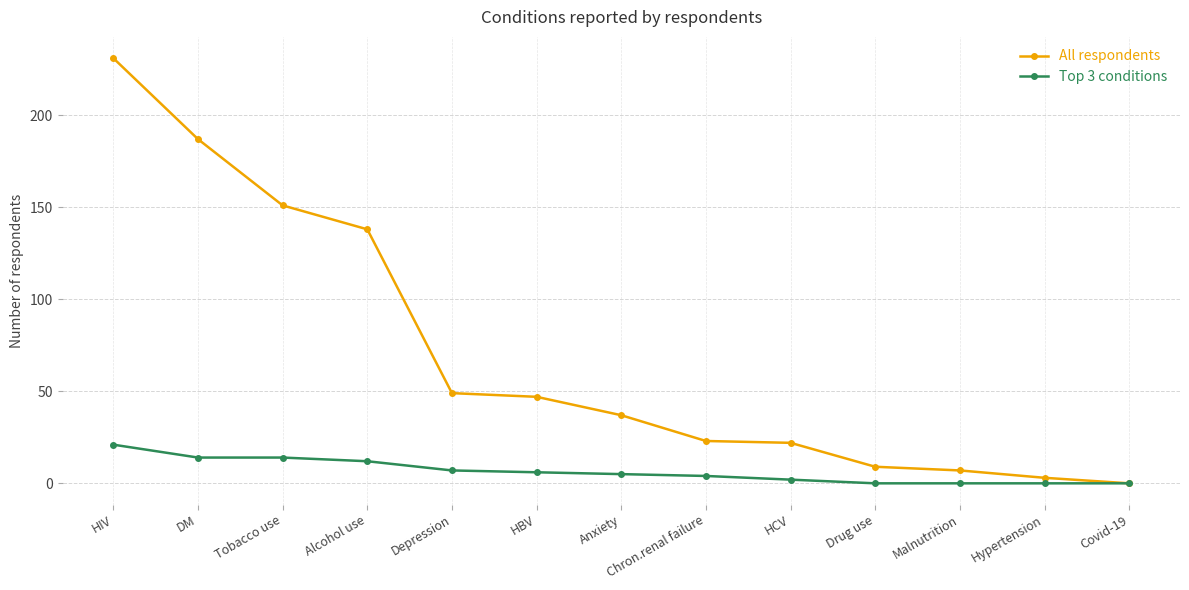

True or false: All respondents has more than 2 points higher than both neighbors.

False